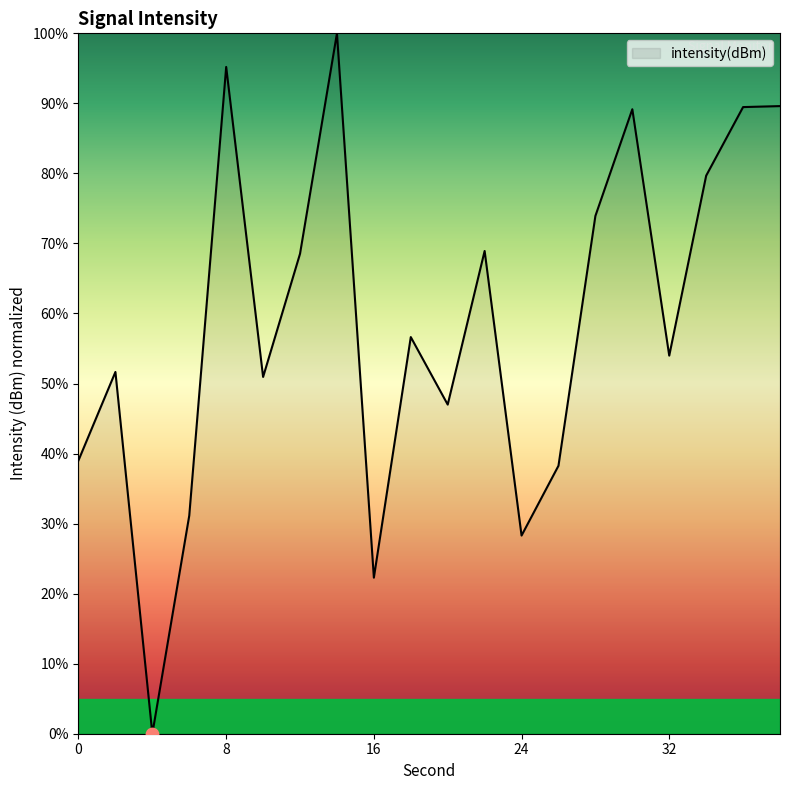

What is the greatest value displayed?

100.0